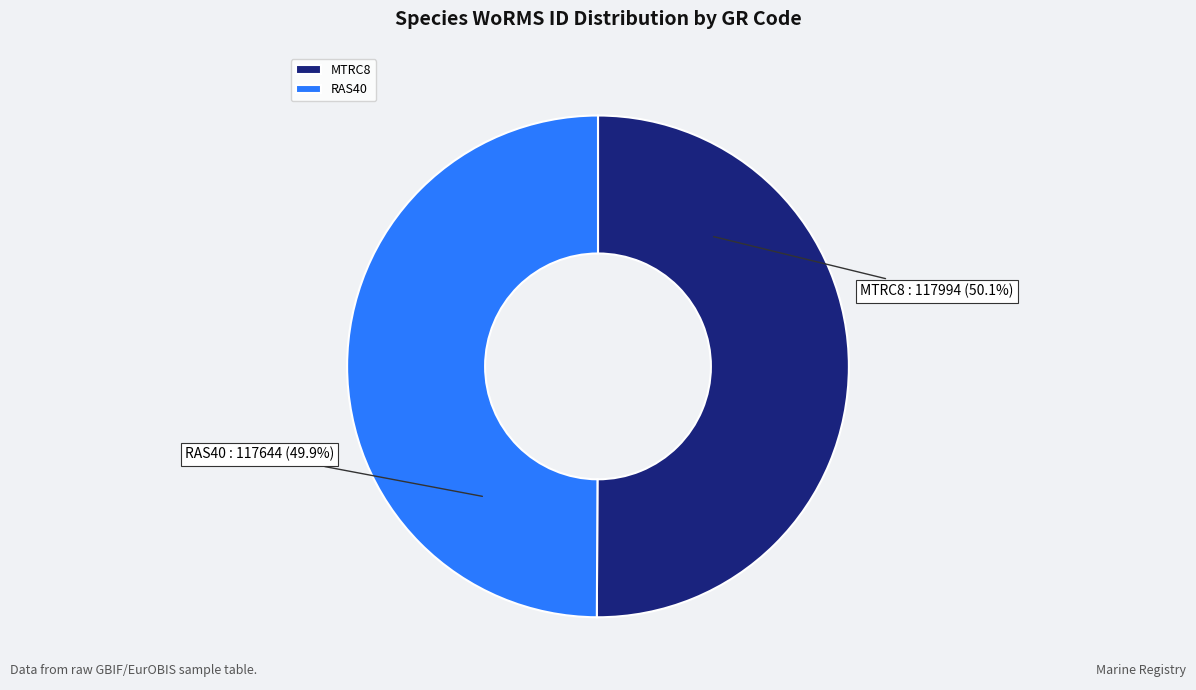

To the nearest percent, what is the average slice percentage?

50%